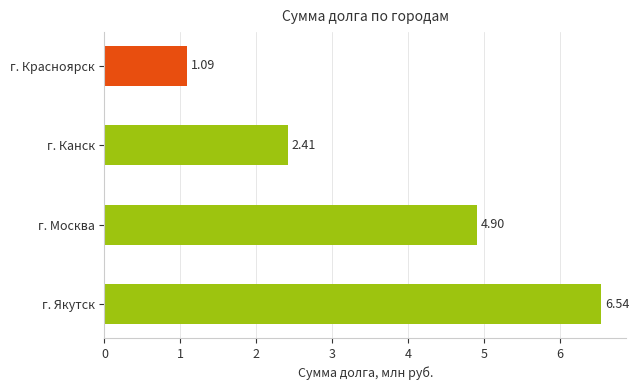

What is the change in value from г. Канск to г. Москва?

+2.5